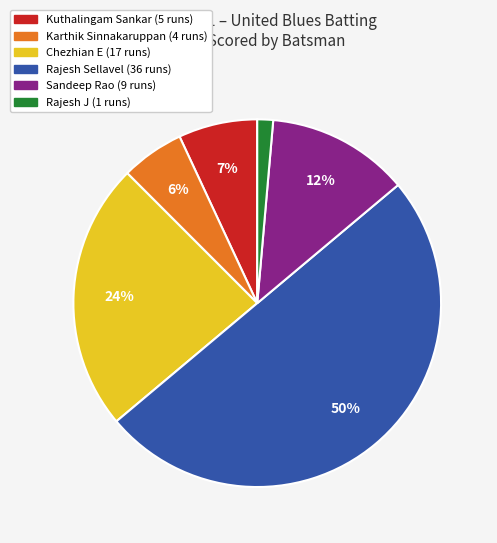

To the nearest percent, what is the average slice percentage?

17%